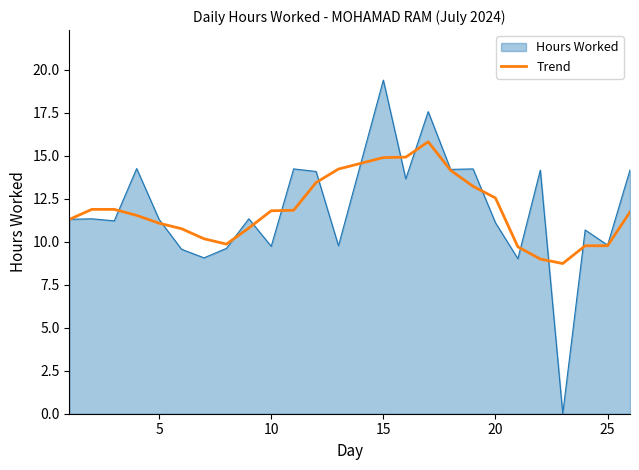

What is the maximum value shown in the chart?

19.4